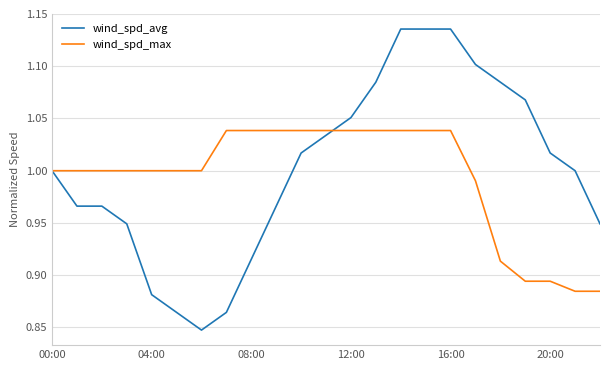

List the series in order of their peak value, highest first.

wind_spd_avg, wind_spd_max